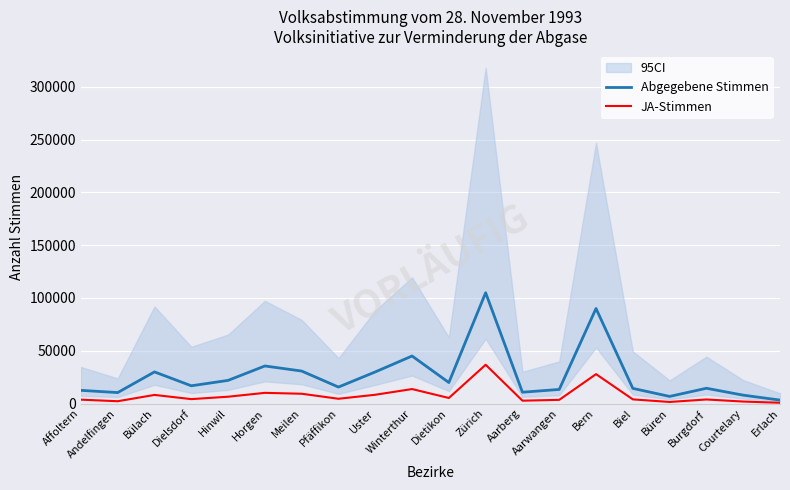

What is the difference between the maximum and minimum values in the JA-Stimmen series?

36051